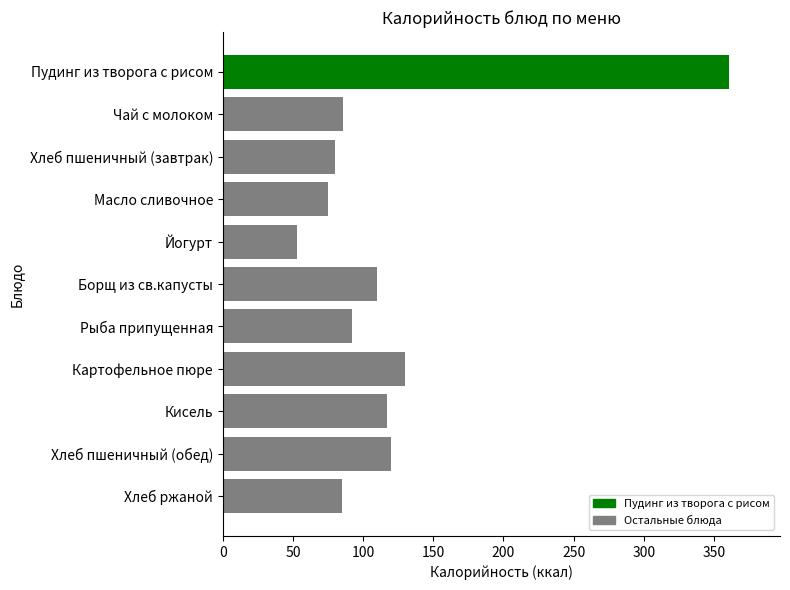

What is the average value?

119